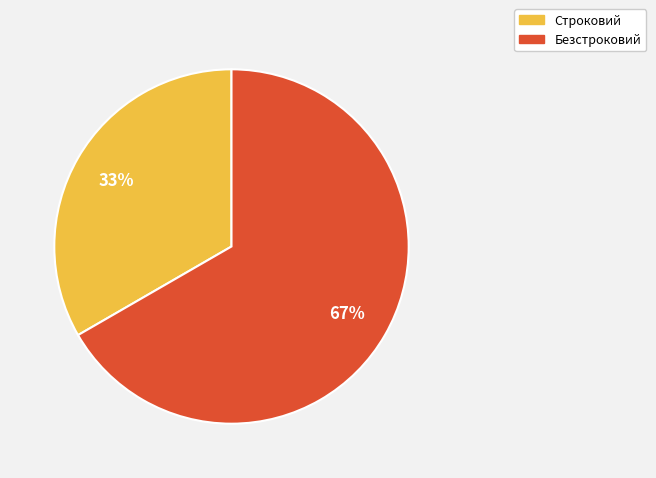

To the nearest percent, what percentage of the pie is Безстроковий?

67%